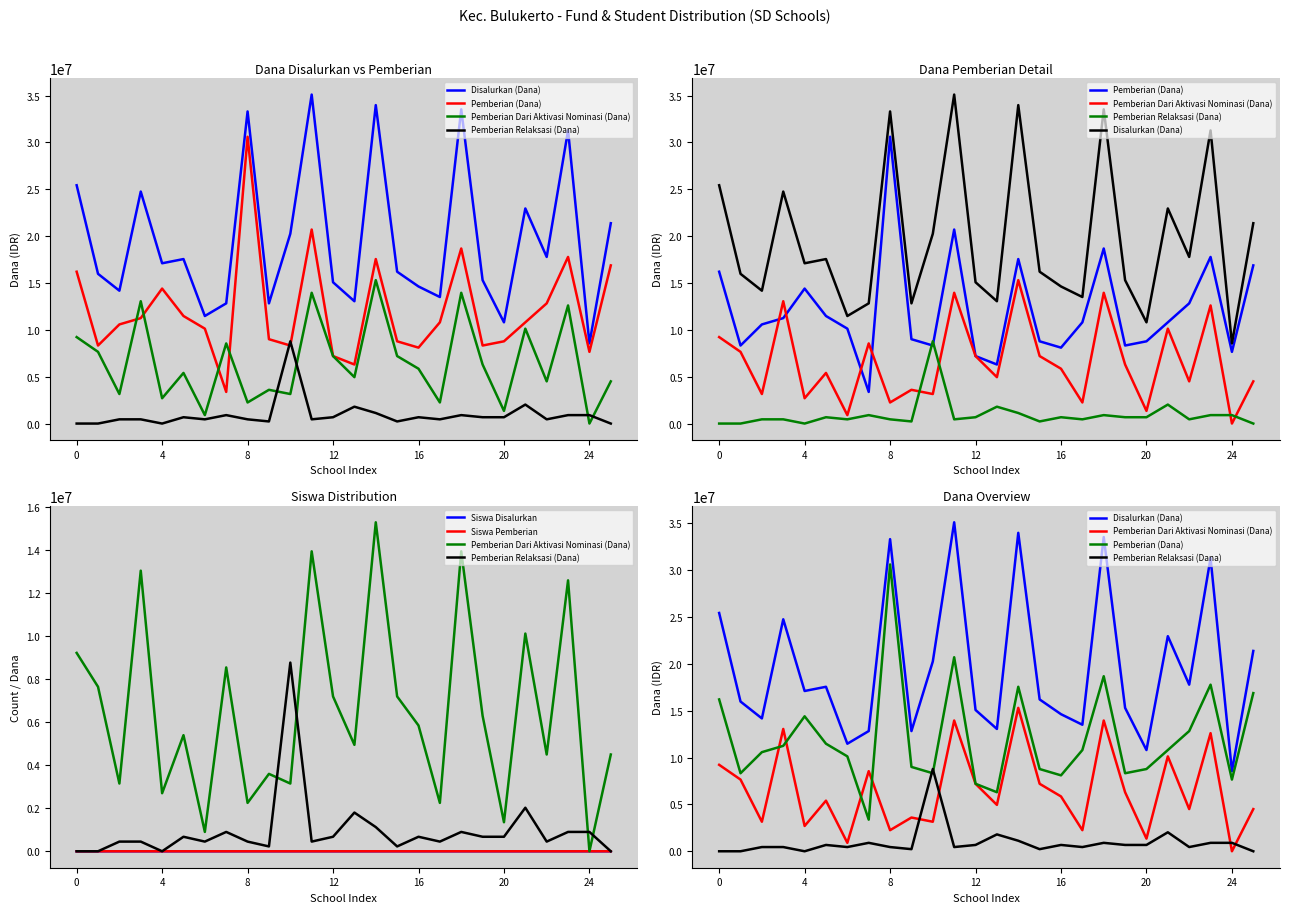

How many interior local peaks does the Pemberian Dari Aktivasi Nominasi (Dana) series have?

9